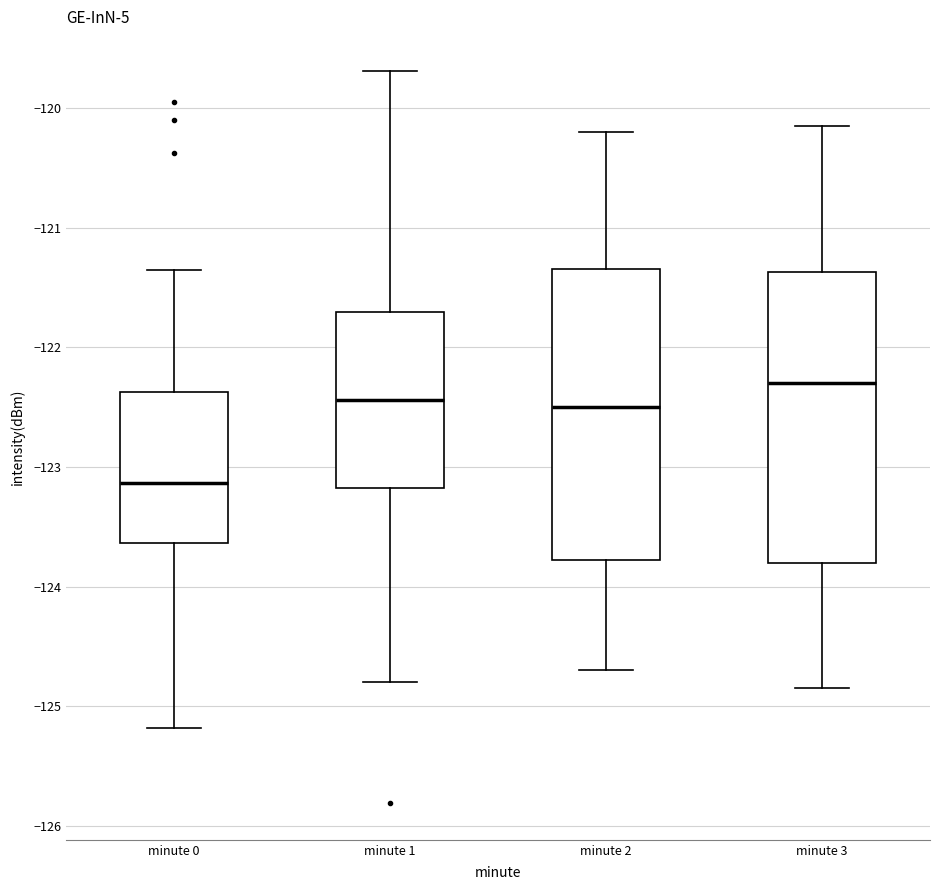

Which box's median line is the highest?

minute 3